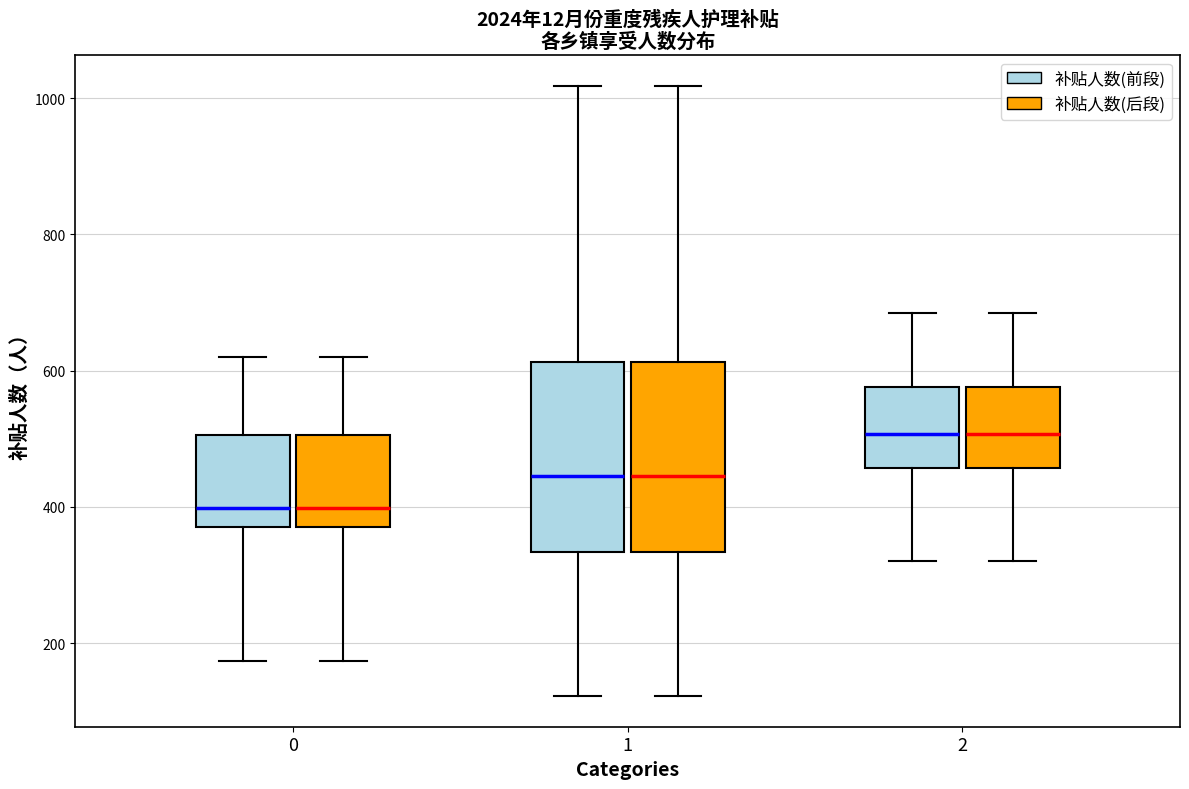

Reading left to right, transcribe this box plot: for each box, give where its median line is, the range the box spans, and where its two whiskers end, as read against the y-axis. The values are not printed on the chart, so give them approximately, as read against the axis.

0 (补贴人数(前段)): median 400, box 380 to 500, whiskers 180 to 620
0 (补贴人数(后段)): median 400, box 380 to 500, whiskers 180 to 620
1 (补贴人数(前段)): median 440, box 340 to 620, whiskers 120 to 1020
1 (补贴人数(后段)): median 440, box 340 to 620, whiskers 120 to 1020
2 (补贴人数(前段)): median 500, box 460 to 580, whiskers 320 to 680
2 (补贴人数(后段)): median 500, box 460 to 580, whiskers 320 to 680